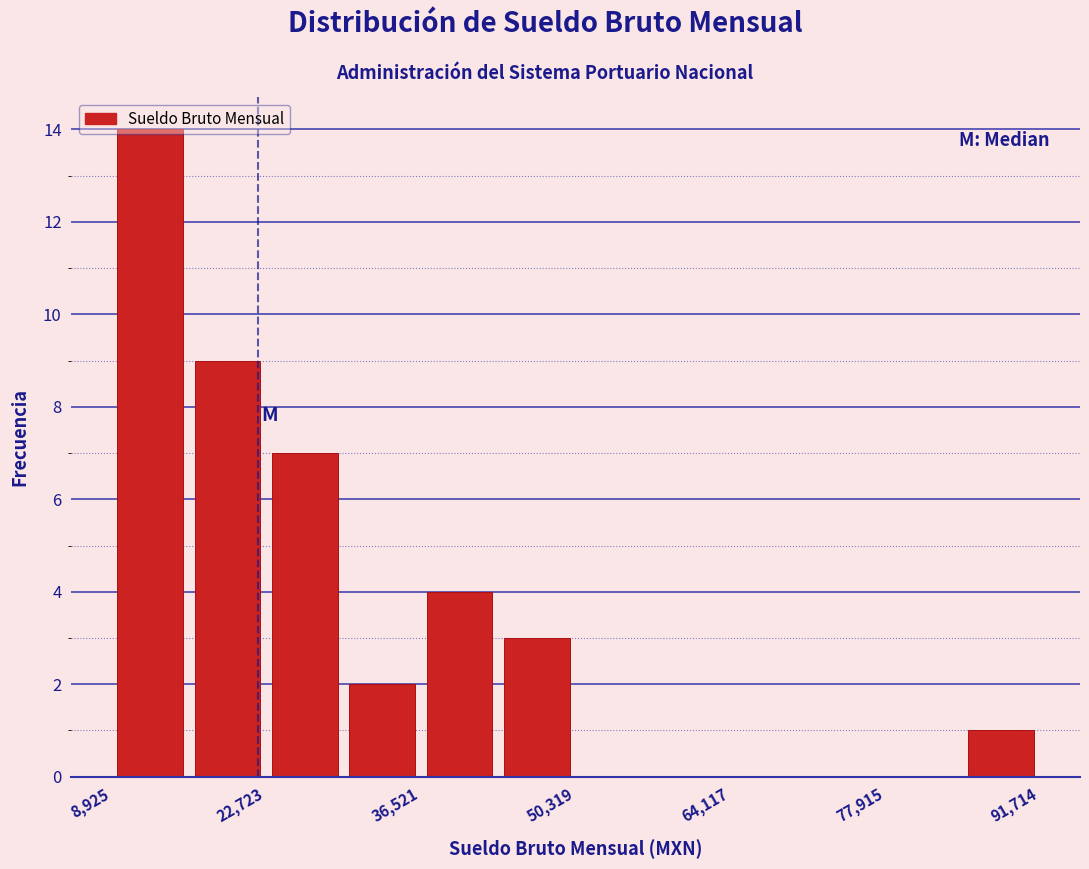

Read against the x-axis, roughly where is the centre of the tallest bar?

12000